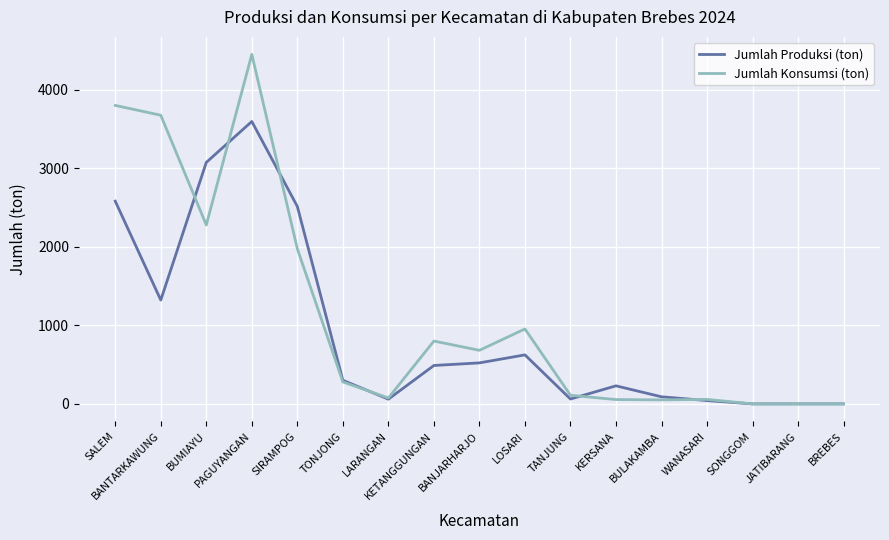

The Jumlah Konsumsi (ton) series shows 674.7 at SIRAMPOG. True or false?

False